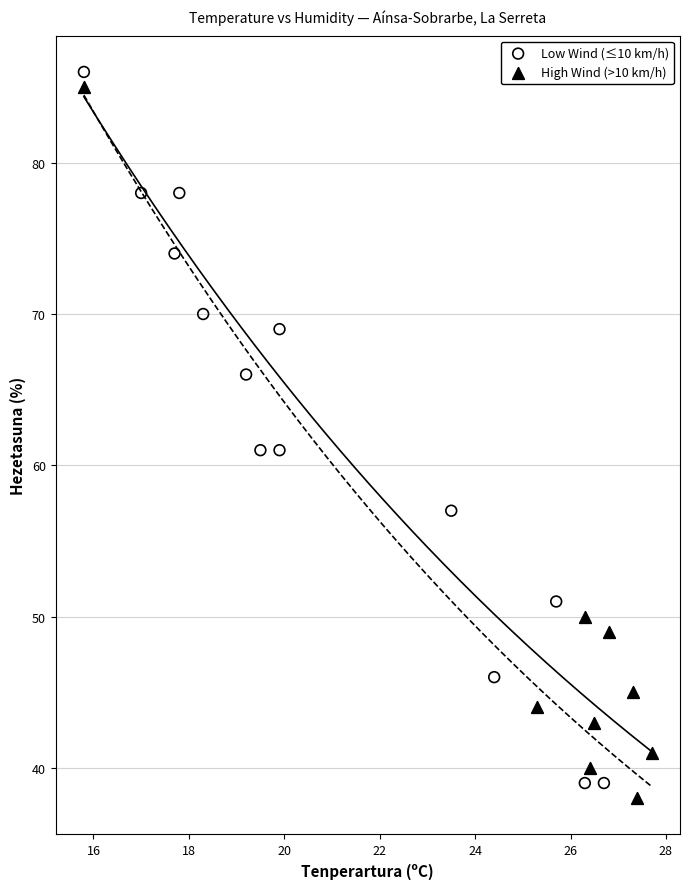

What are all the series names shown in the legend?

Low Wind (≤10 km/h), High Wind (>10 km/h)